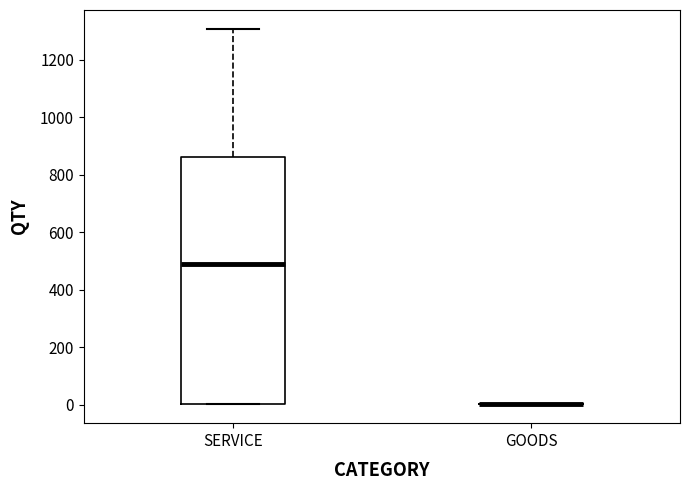

Which box is the tallest, from its lower edge to its upper edge?

SERVICE